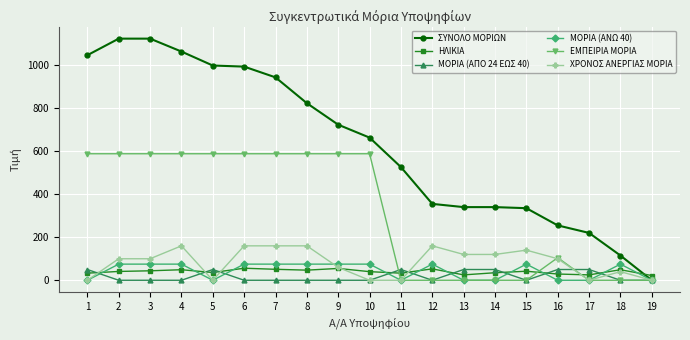

At which label does ΣΥΝΟΛΟ ΜΟΡΙΩΝ first exceed 663?

1